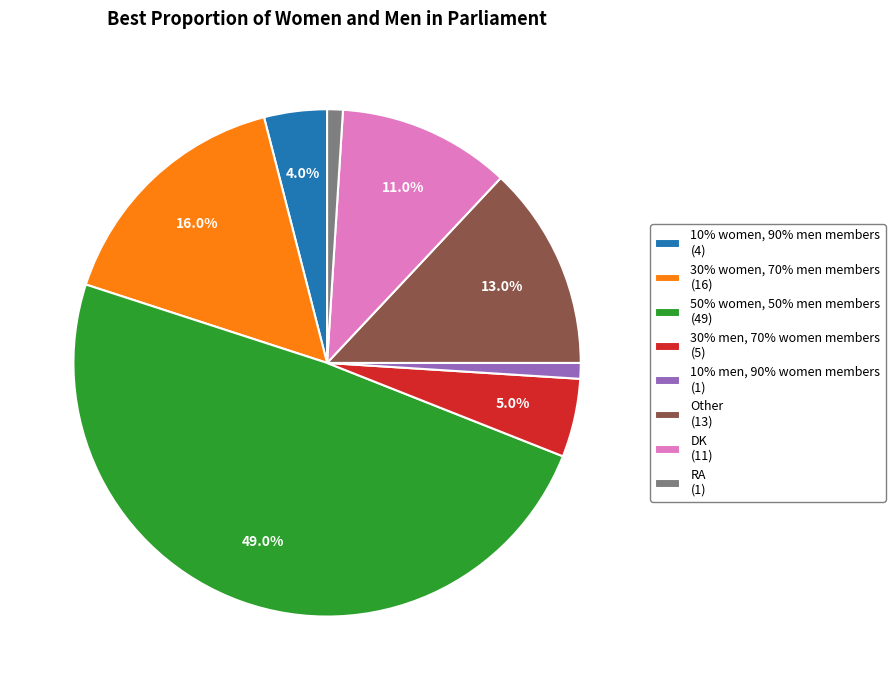

What is the ratio of the value at 10% women, 90% men members to the value at 50% women, 50% men members?

0.1